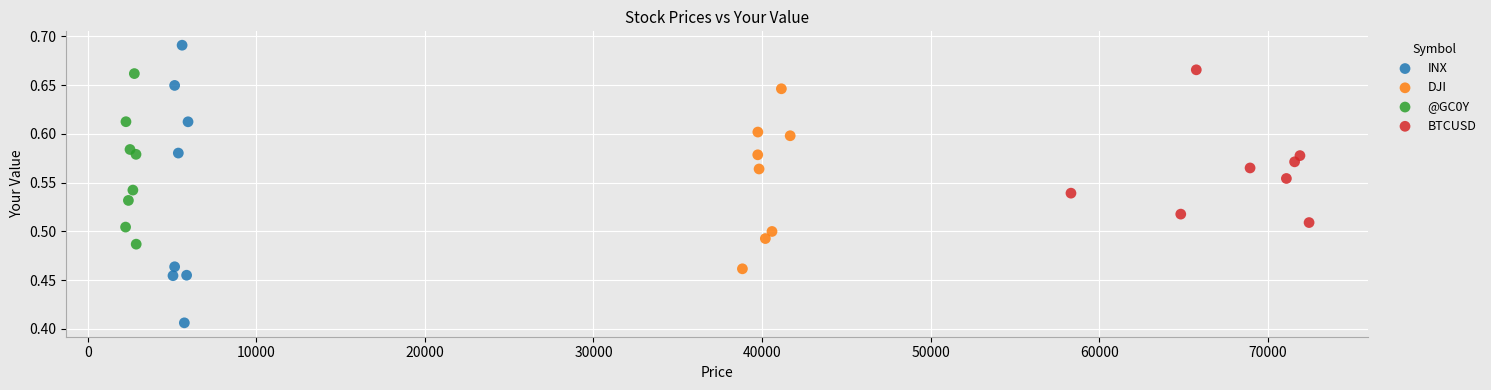

Which series contains the lowest Y value?

INX